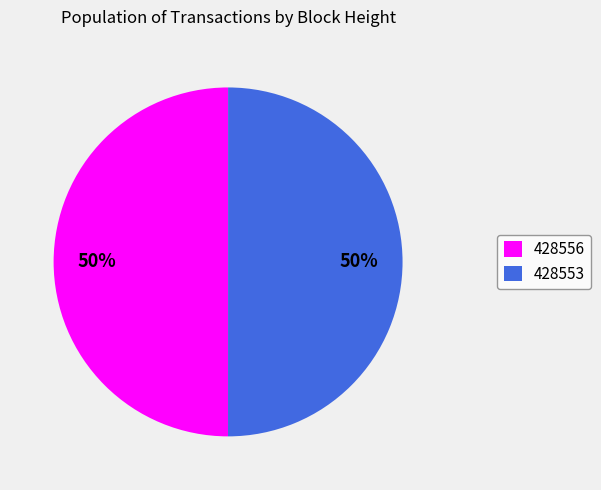

What percentage is the 428553 slice, to the nearest percent?

50%